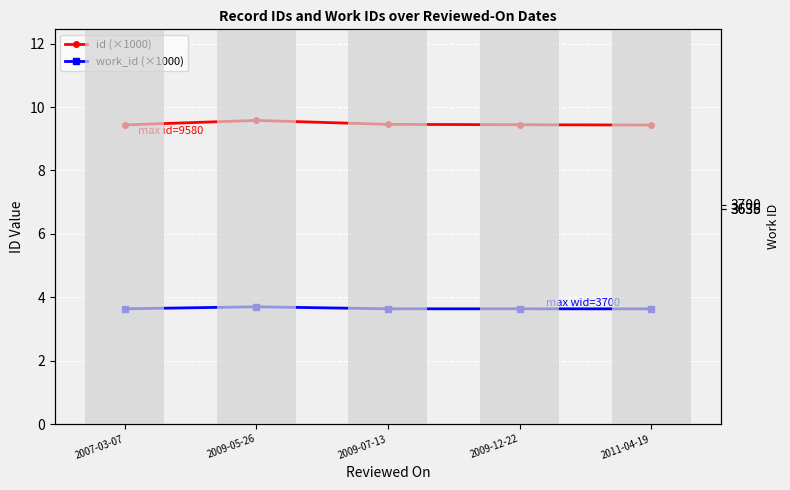

What are all the series names shown in the legend?

id (×1000), work_id (×1000)